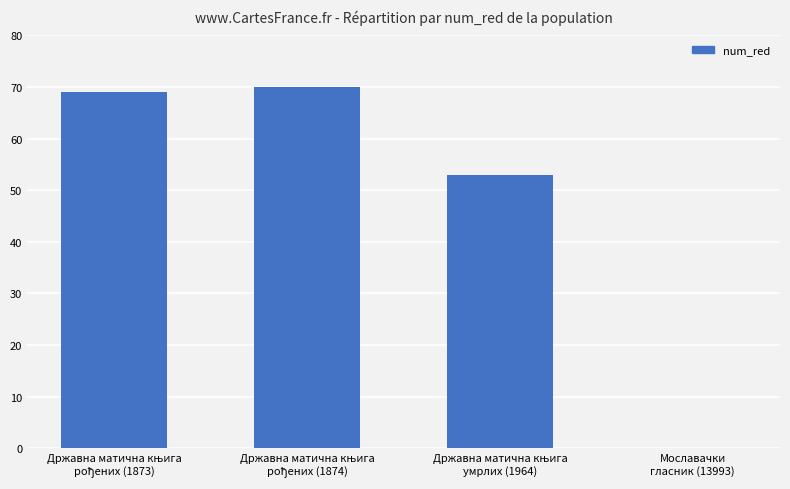

What is the sum of all values?

192